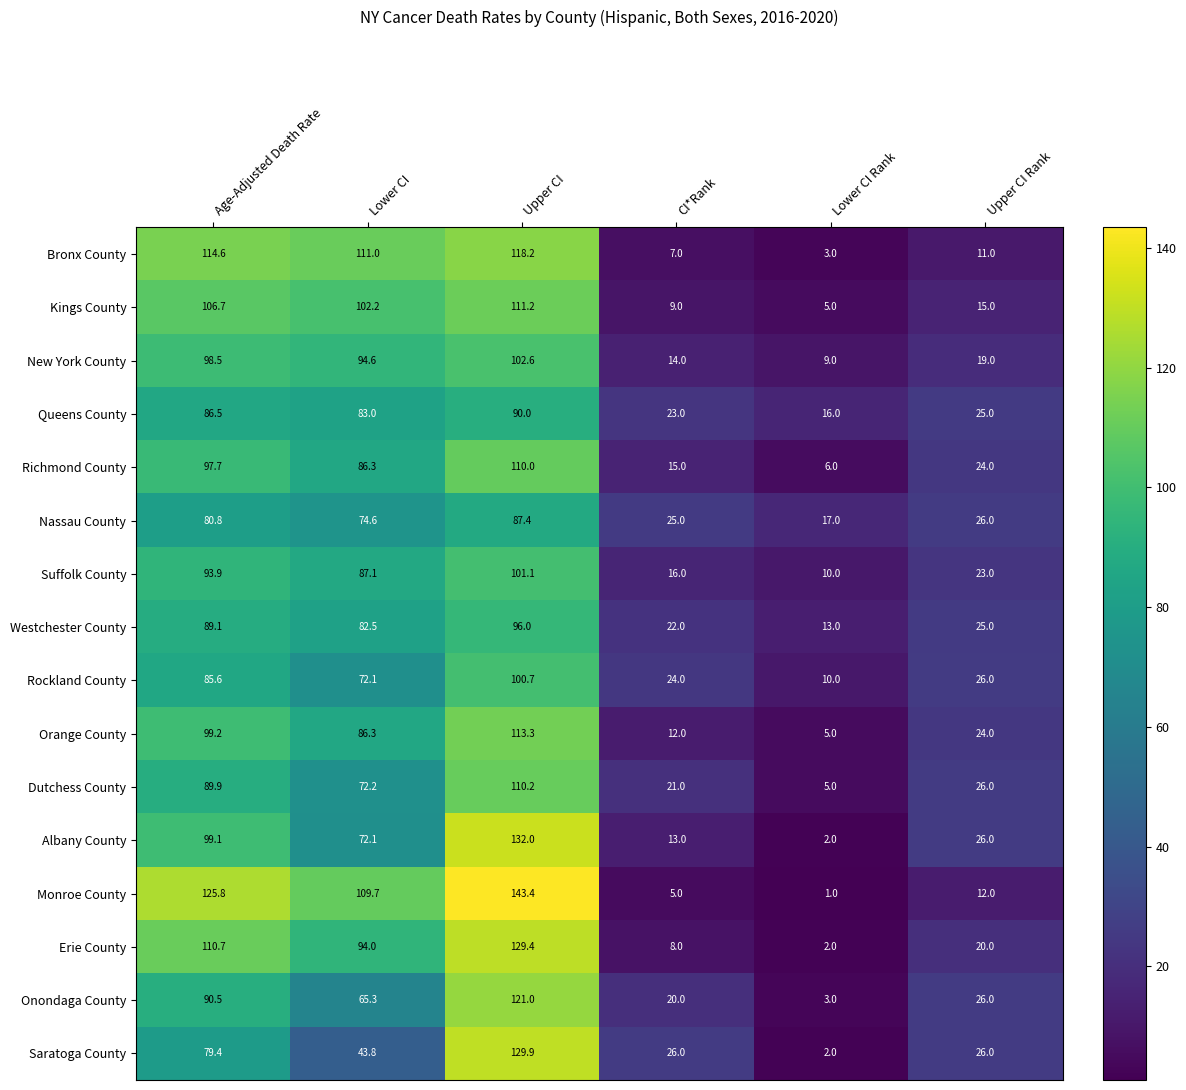

Read the Queens County value at Lower CI.

83.0